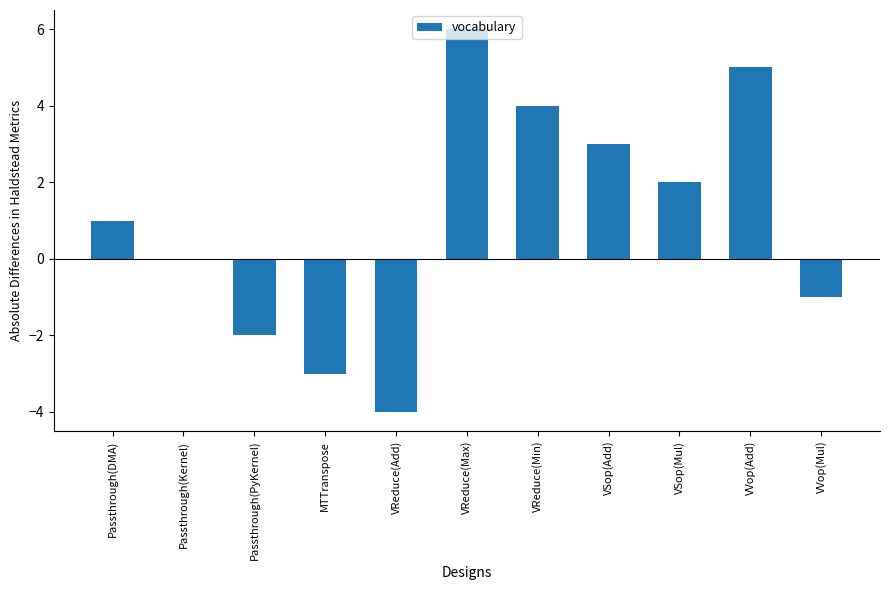

What is the sum of the values at VVop(Add) and VVop(Mul)?

4